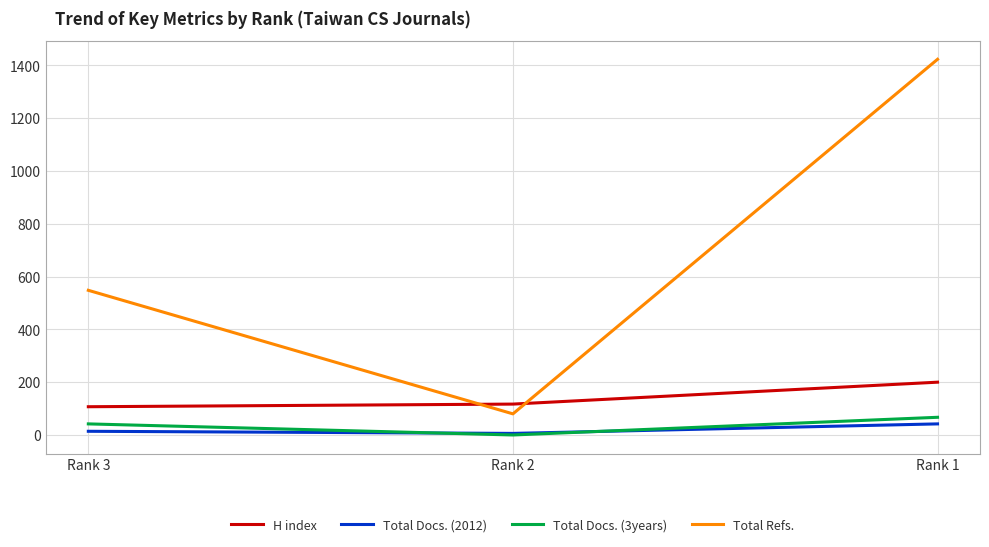

Which series has the largest range (max minus min)?

Total Refs.